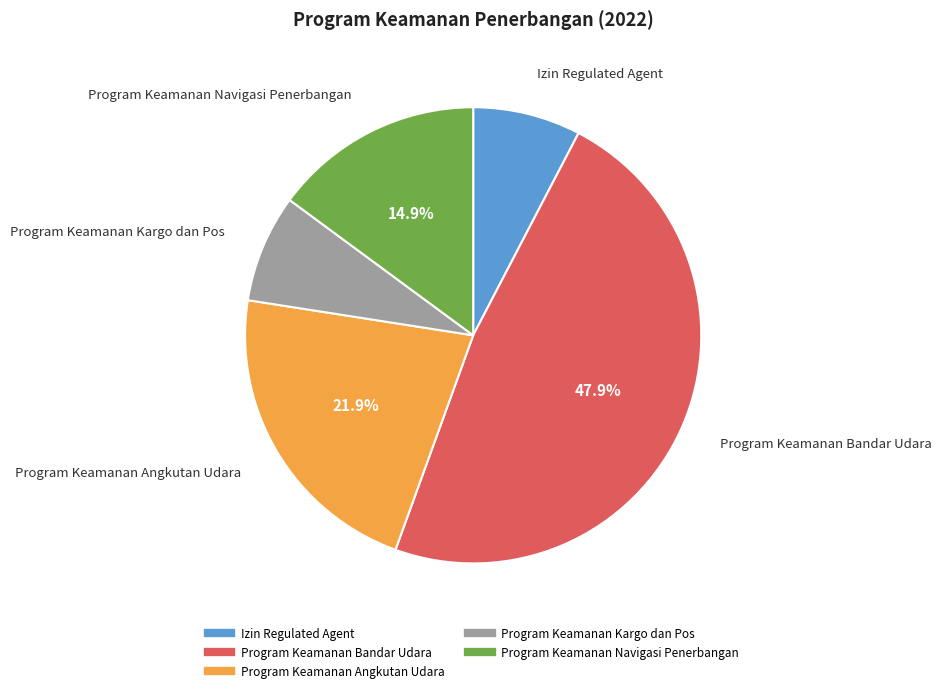

How much of the chart is everything except Izin Regulated Agent?

92.4%